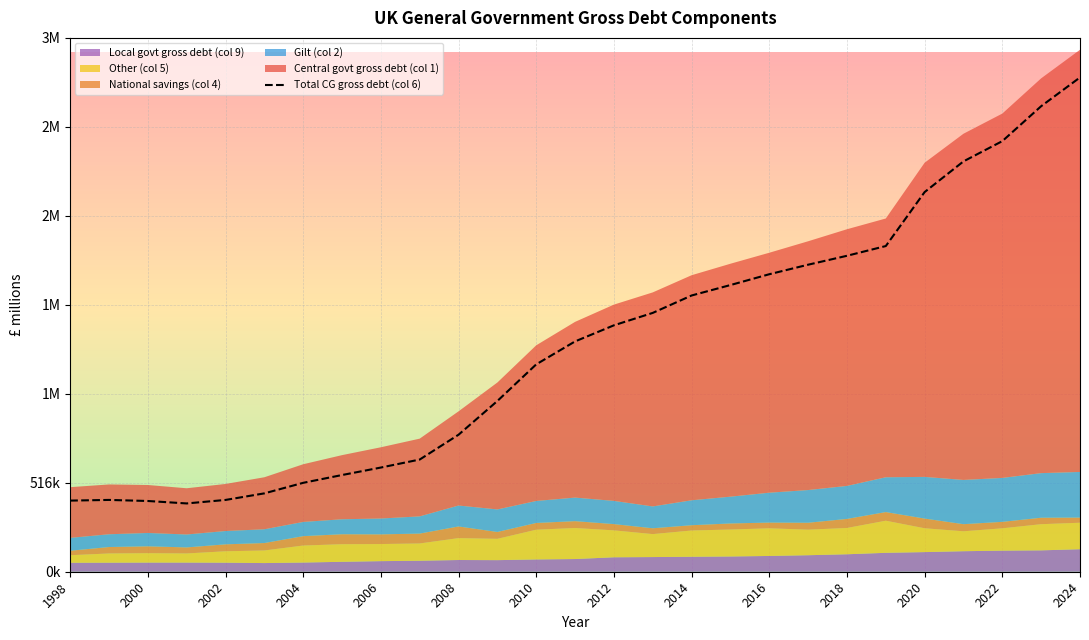

How many points are lower than both their immediate neighbors (excluding endpoints)?

1